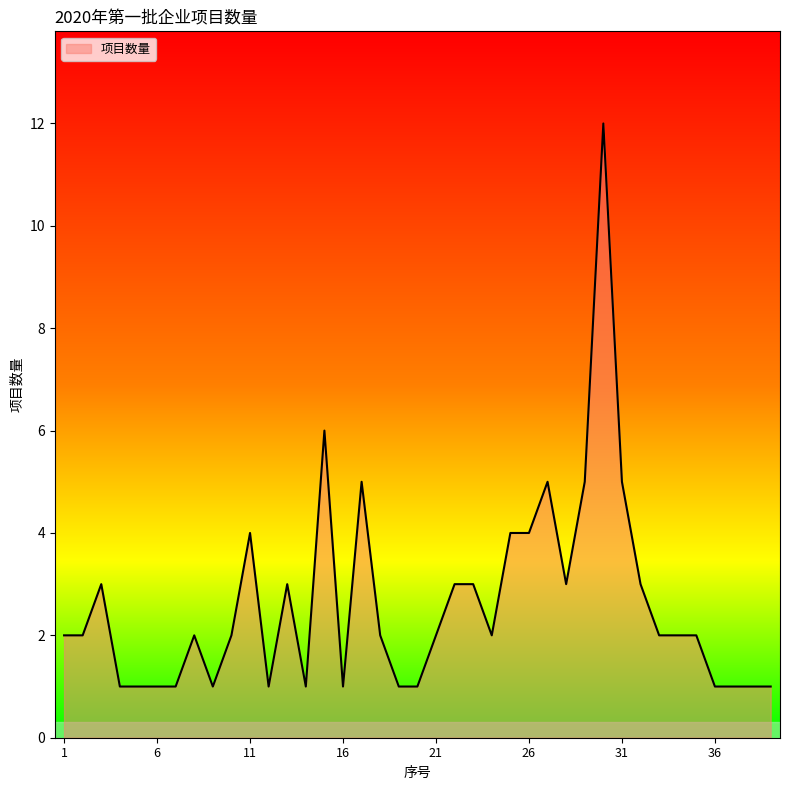

What is the maximum value shown in the chart?

12